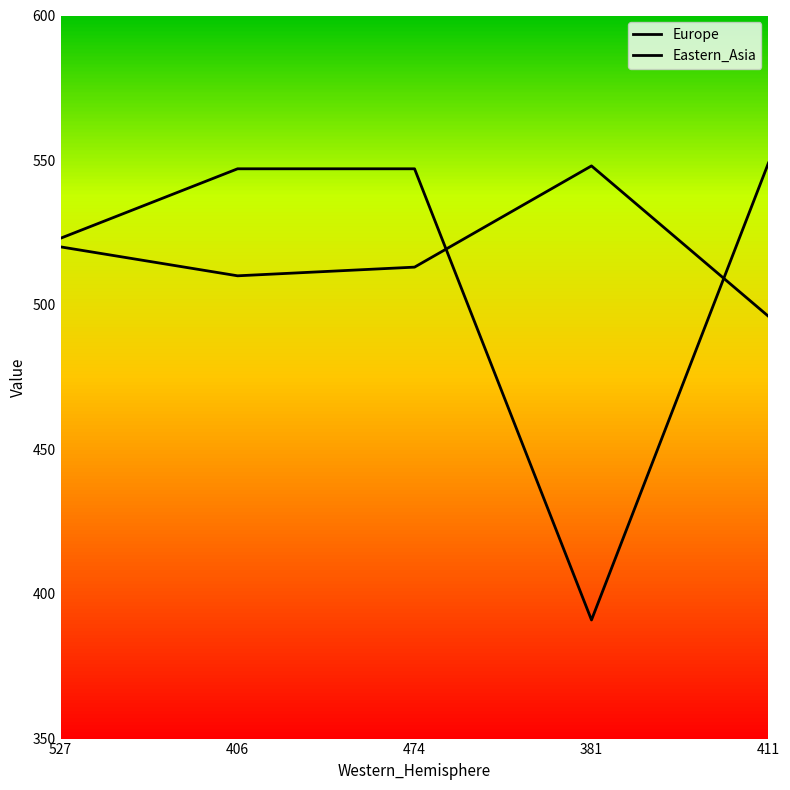

Between 527 and 474, which series saw the biggest shift?

Eastern_Asia